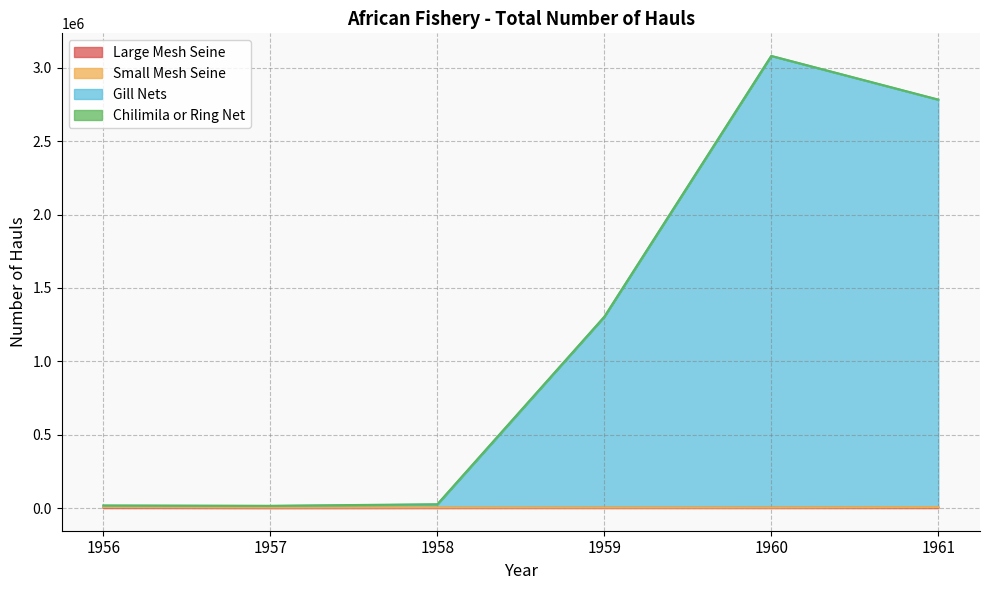

How many data points in Gill Nets are above 1302484?

2